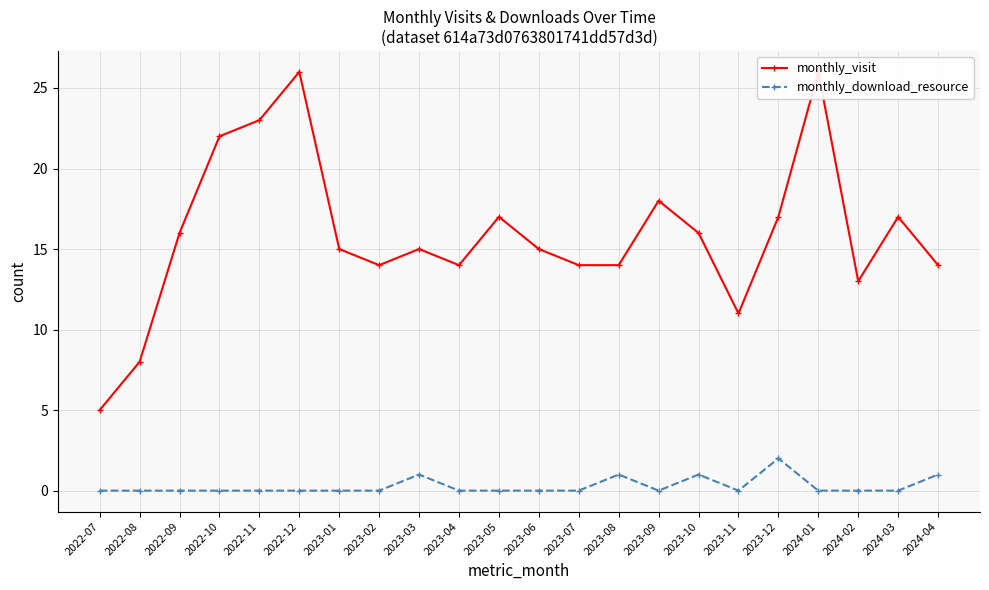

What is the sum of all monthly_visit values?

350